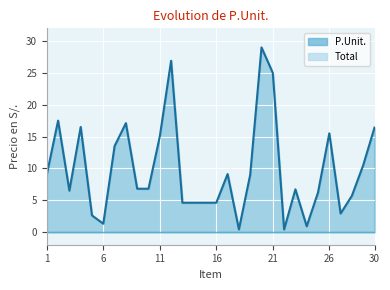

Does the chart display data point markers on the line(s)?

No